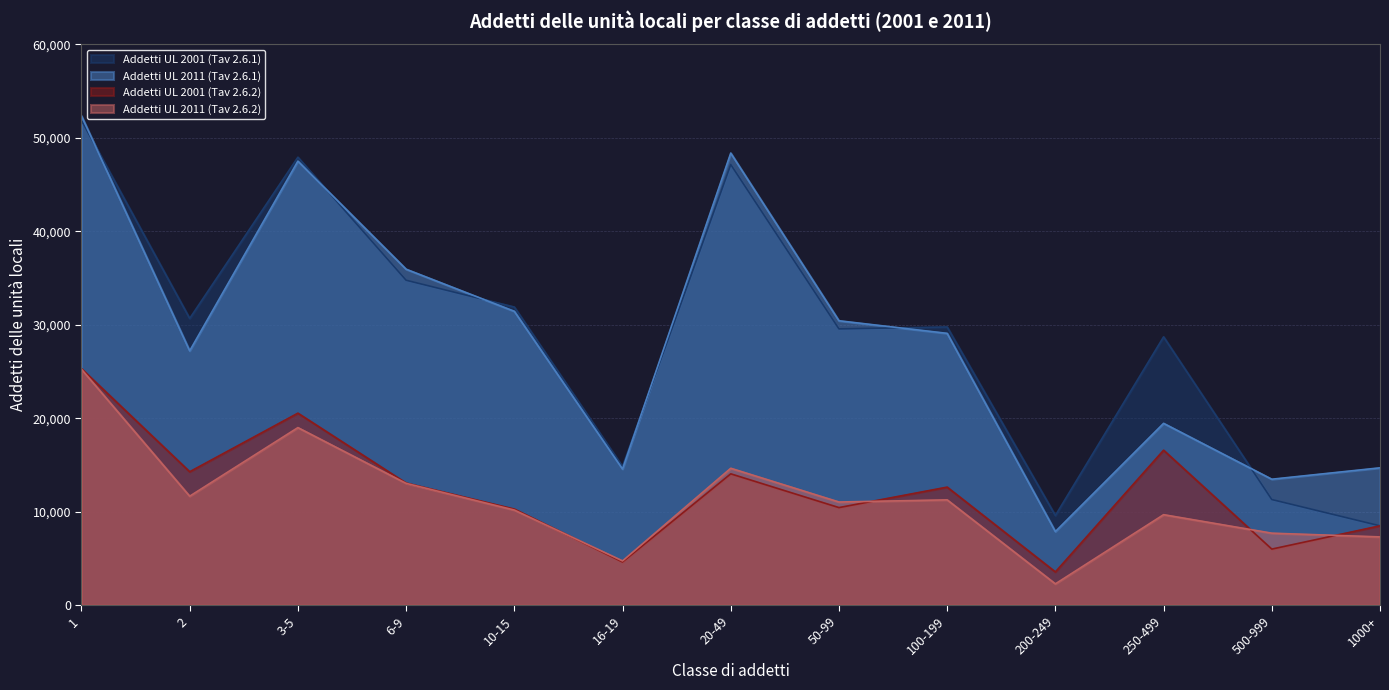

At which category does Addetti UL 2011 (Tav 2.6.2) reach its first local valley?

2